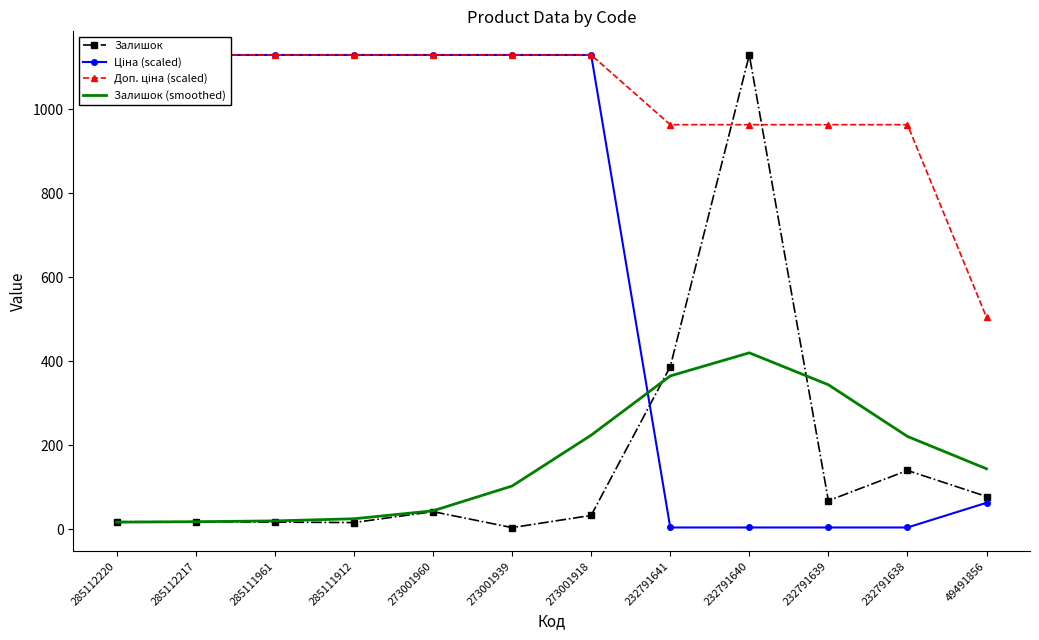

Reading right to left, transcribe all the data shown in this chart.

Залишок: 49491856=78.0	232791638=140.0	232791639=68.0	232791640=1129.0	232791641=387.0	273001918=33.0	273001939=4.0	273001960=42.0	285111912=16.0	285111961=17.0	285112217=18.0	285112220=18.0
Ціна (scaled): 49491856=63.0	232791638=4.3	232791639=4.3	232791640=4.3	232791641=4.3	273001918=1129.0	273001939=1129.0	273001960=1129.0	285111912=1129.0	285111961=1129.0	285112217=1129.0	285112220=1129.0
Доп. ціна (scaled): 49491856=504.4	232791638=963.0	232791639=963.0	232791640=963.0	232791641=963.0	273001918=1129.0	273001939=1129.0	273001960=1129.0	285111912=1129.0	285111961=1129.0	285112217=1129.0	285112220=1129.0
Залишок (smoothed): 49491856=144.0	232791638=221.0	232791639=344.0	232791640=420.0	232791641=365.0	273001918=224.0	273001939=103.0	273001960=44.0	285111912=25.0	285111961=20.0	285112217=18.0	285112220=17.0